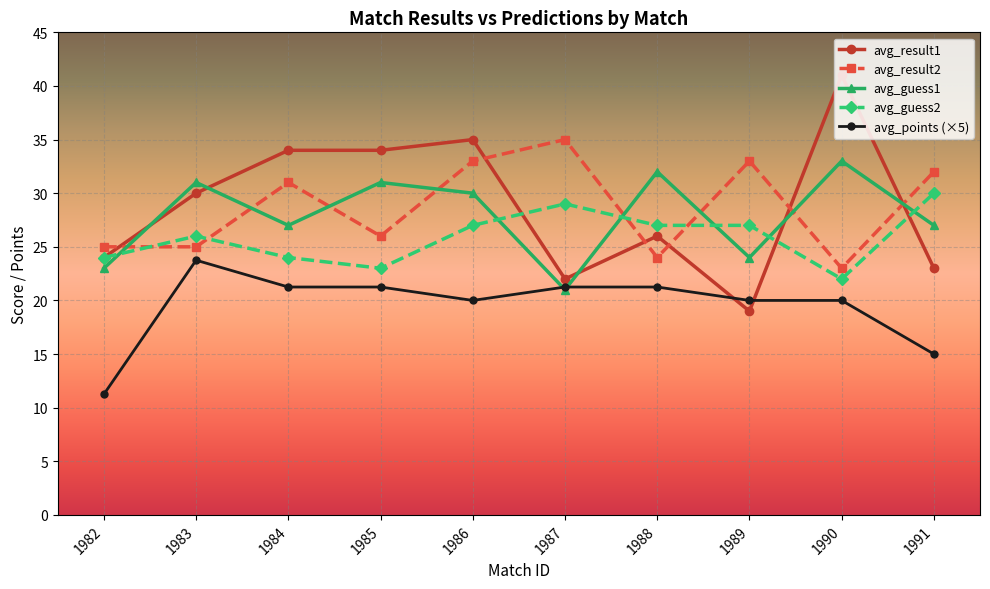

The value of avg_result1 at 1987 is 12.8. True or false?

False